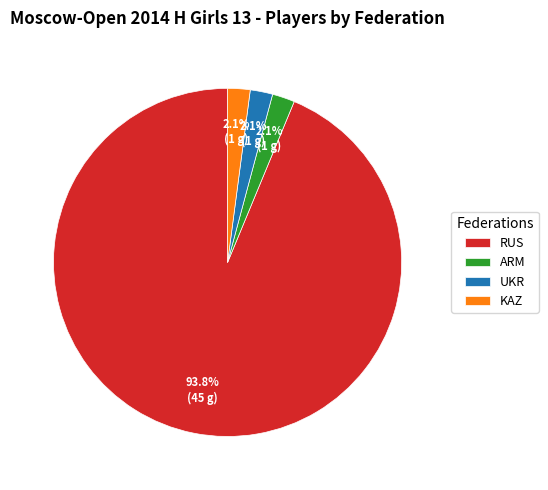

What percentage is the ARM slice, to the nearest percent?

2%